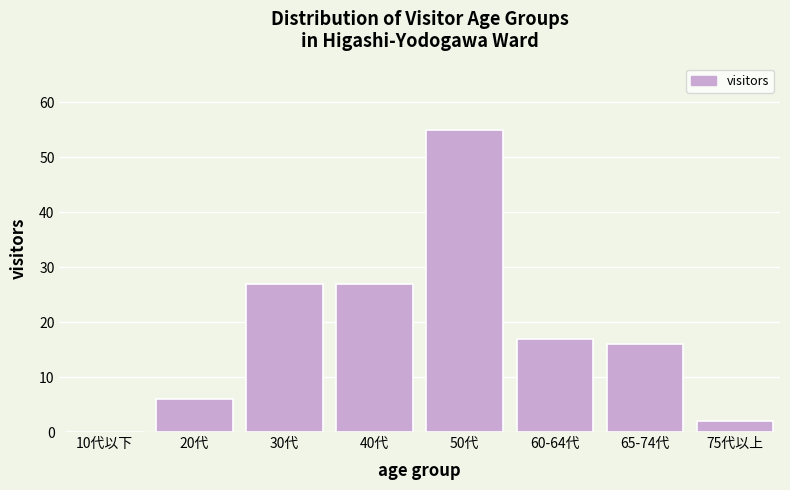

Reading left to right, extract all data points from this chart.

10代以下=0	20代=6	30代=27	40代=27	50代=55	60-64代=17	65-74代=16	75代以上=2